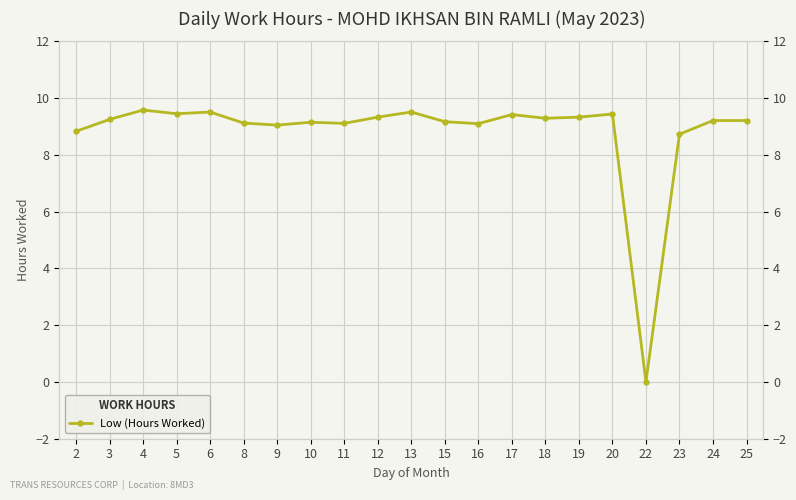

Read the value at 5.

9.4